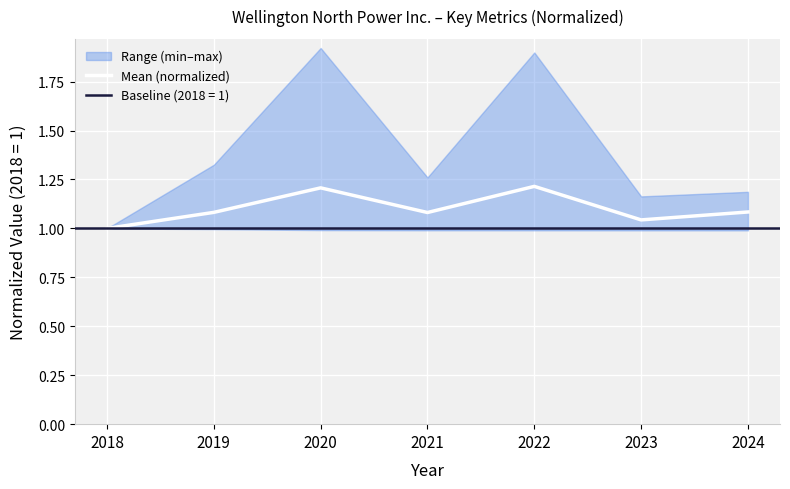

What is the difference between the values at 2018 and 2021?

0.1